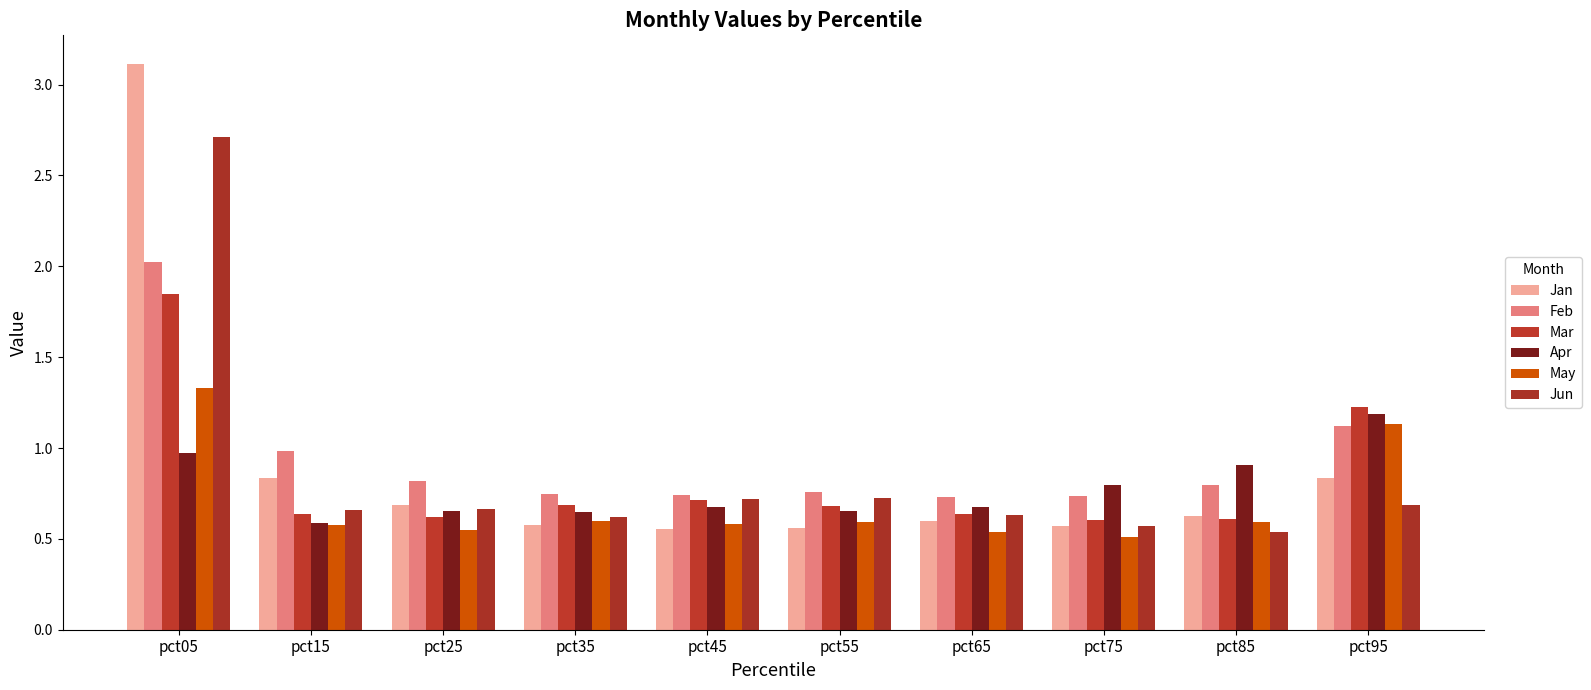

Between pct65 and pct95, which series saw the biggest shift?

May